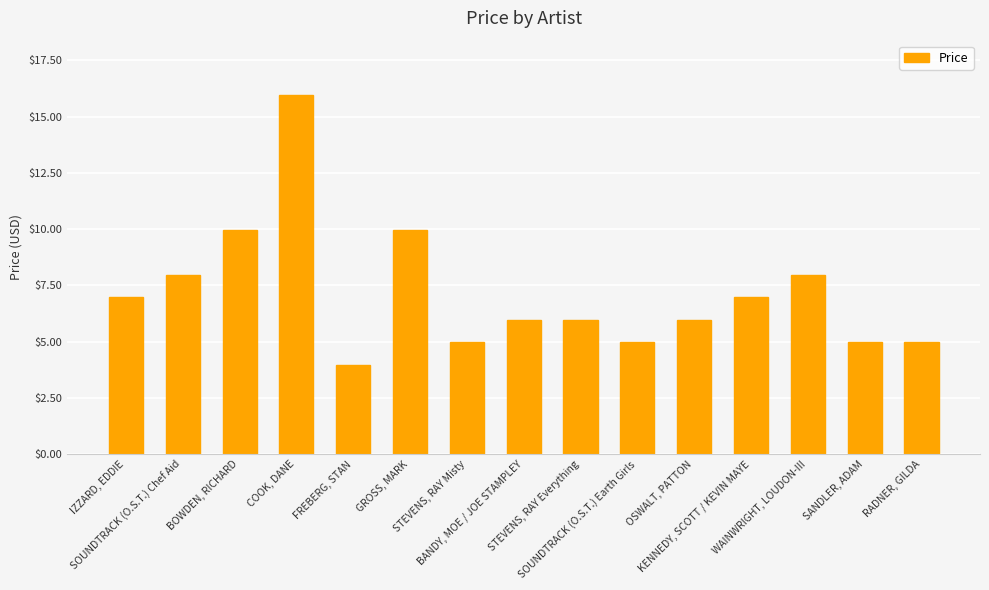

Which has a higher value, RADNER, GILDA or GROSS, MARK?

GROSS, MARK